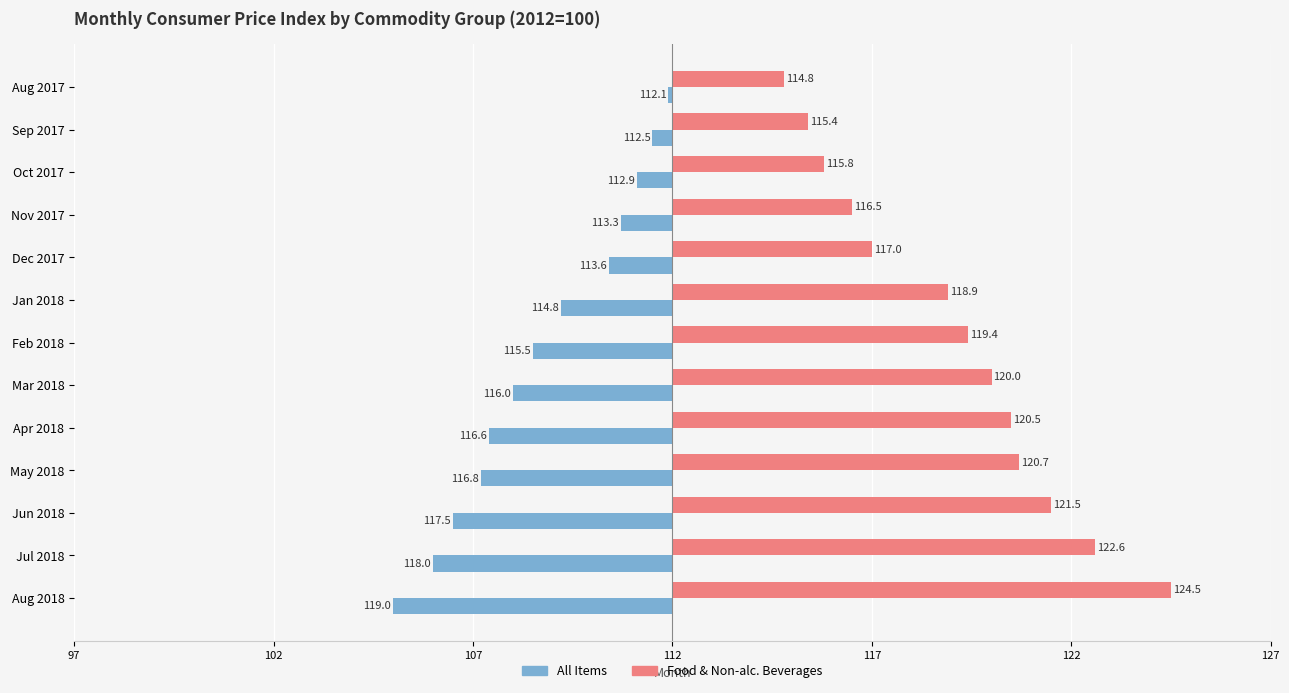

What are all the series names shown in the legend?

All Items, Food & Non-alc. Beverages